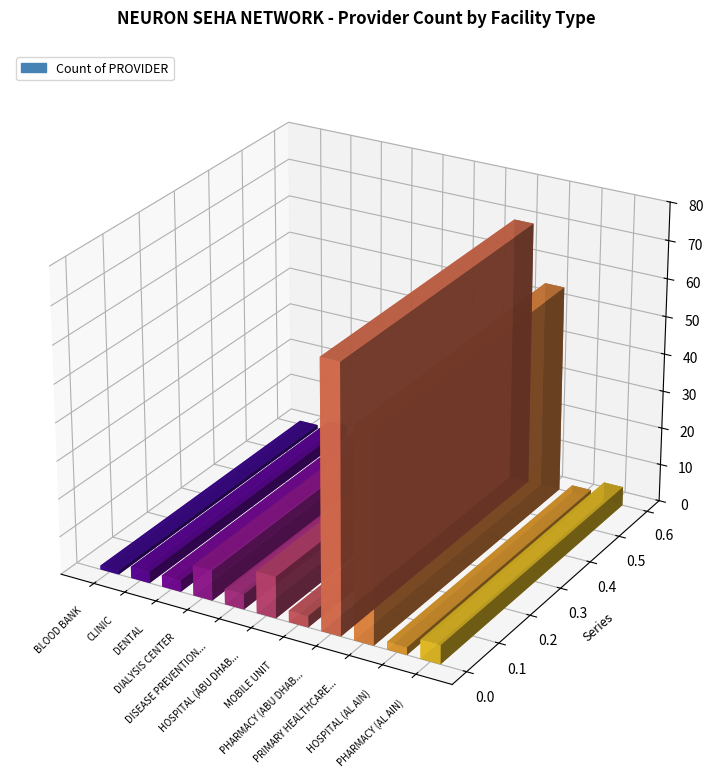

What is the label of the 4th bar from the right?

PHARMACY (ABU DHABI)